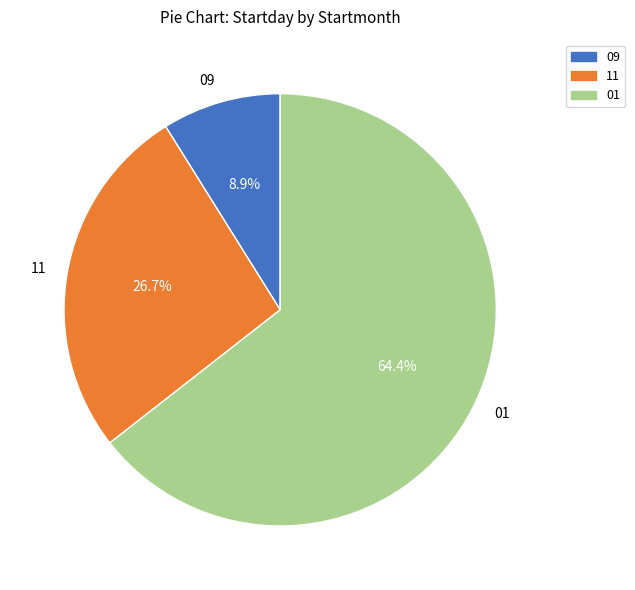

How much of the chart is everything except 09?

91.1%